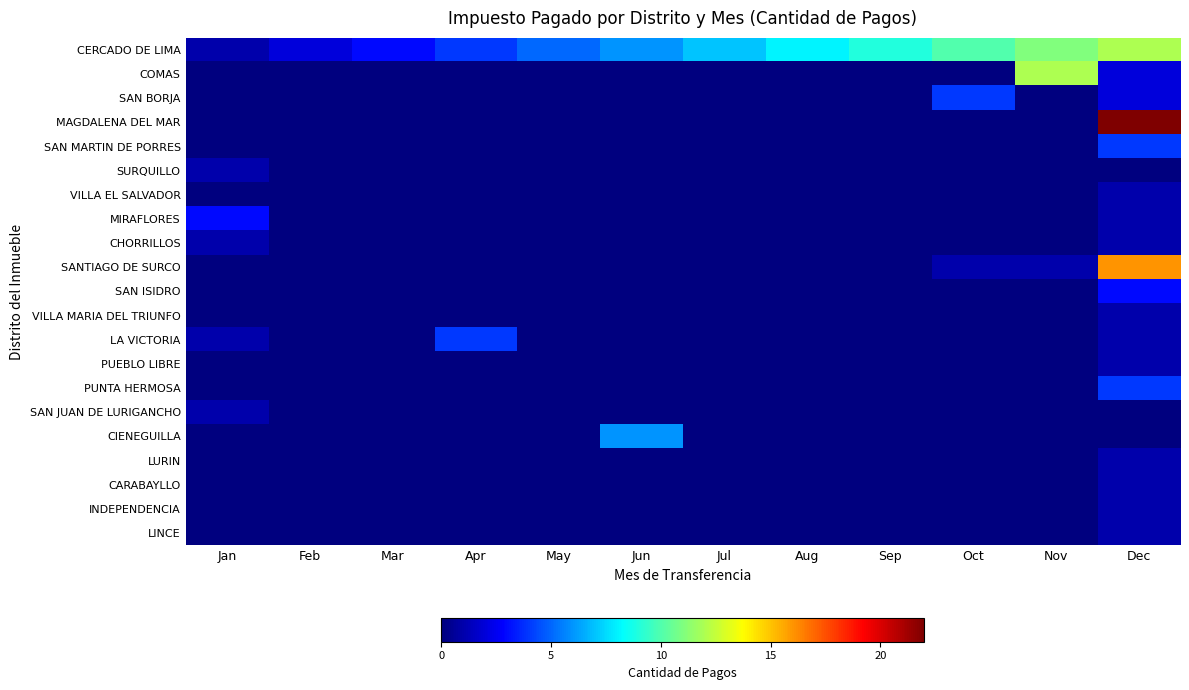

What is the greatest value displayed?

22